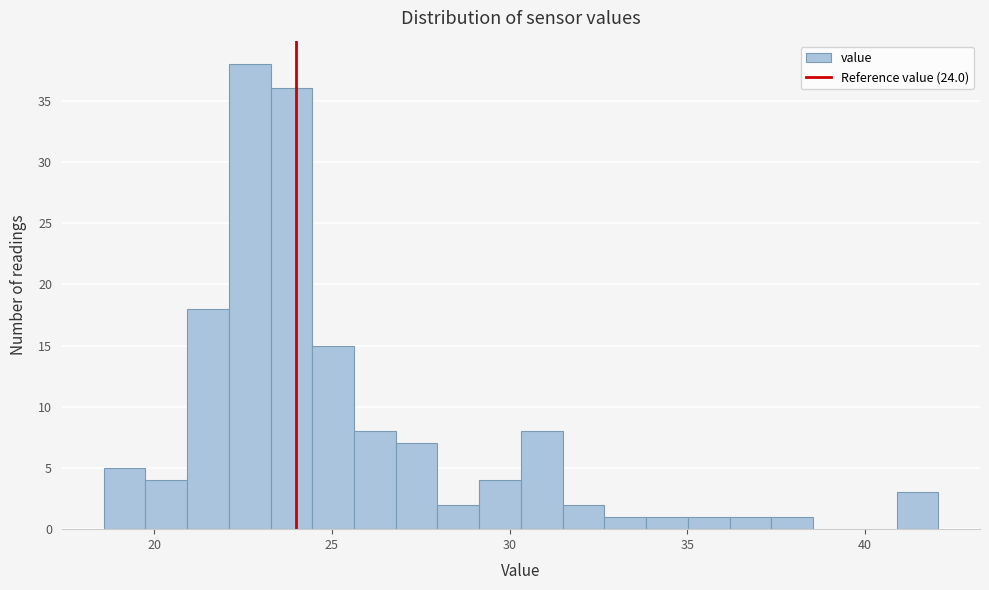

Around what value on the x-axis is the tallest bar? Give the approximate position of its centre, as read against the axis.

22.5